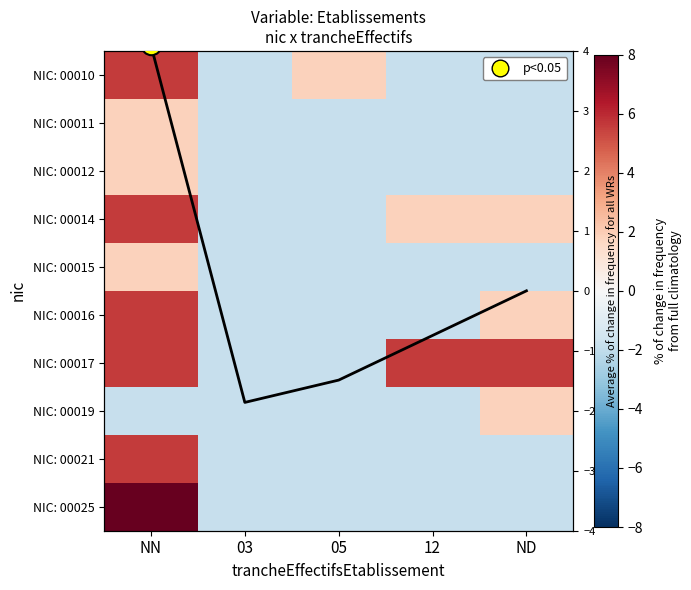

How many series are shown in this chart?

10